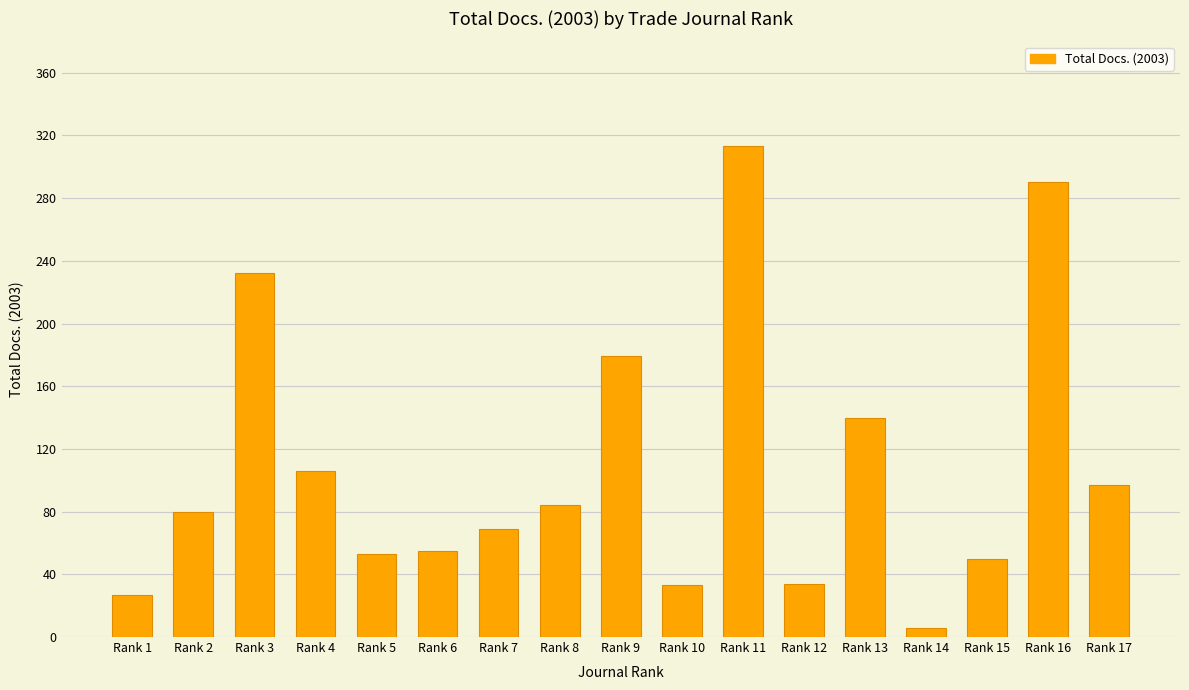

How many bars are there in total?

17